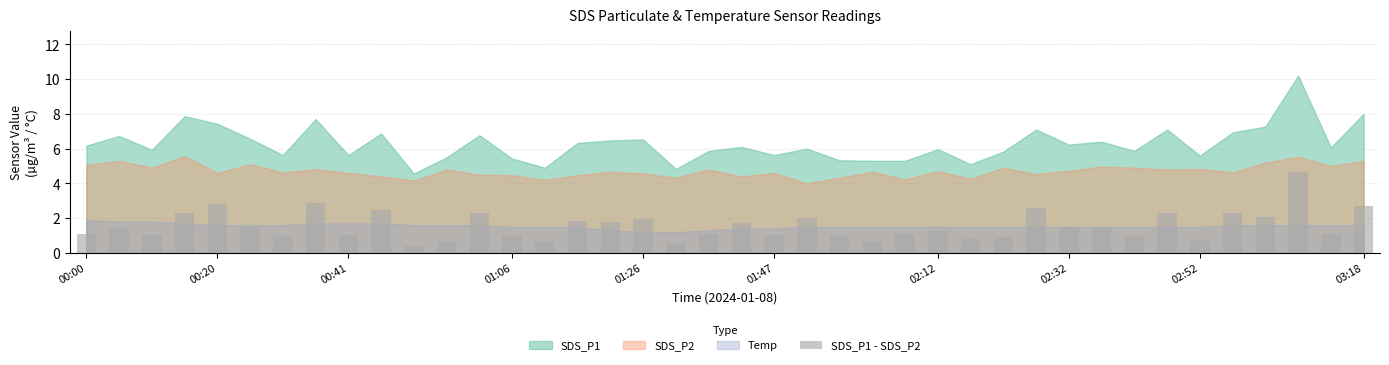

What is the maximum value shown in the chart?

4.7